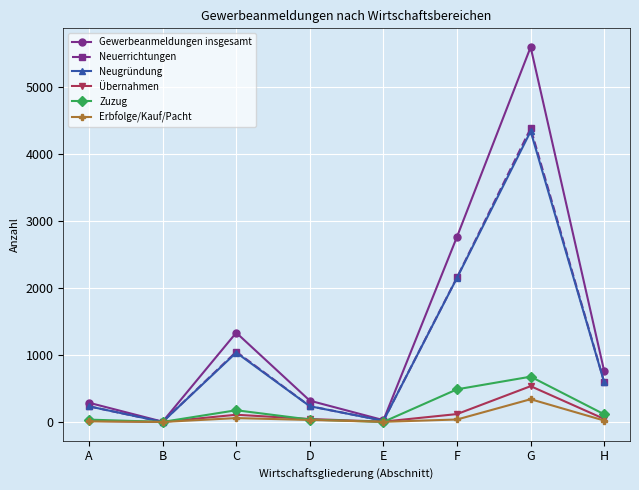

The value of Neugründung at F is 2156. True or false?

True